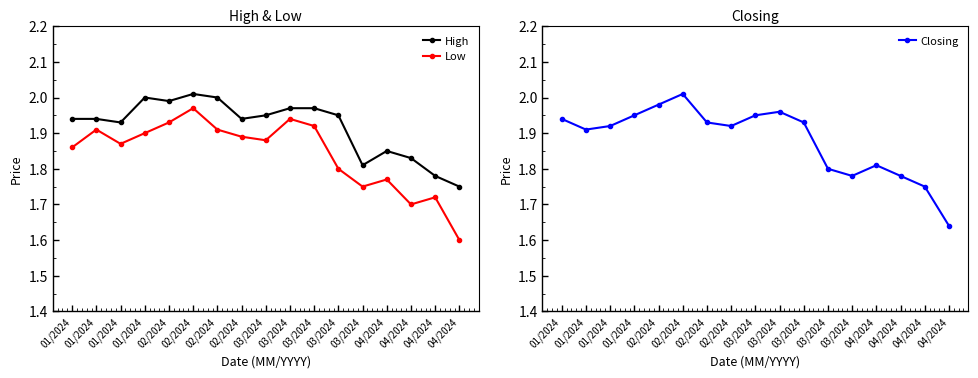

True or false: Low and High cross at least once.

False